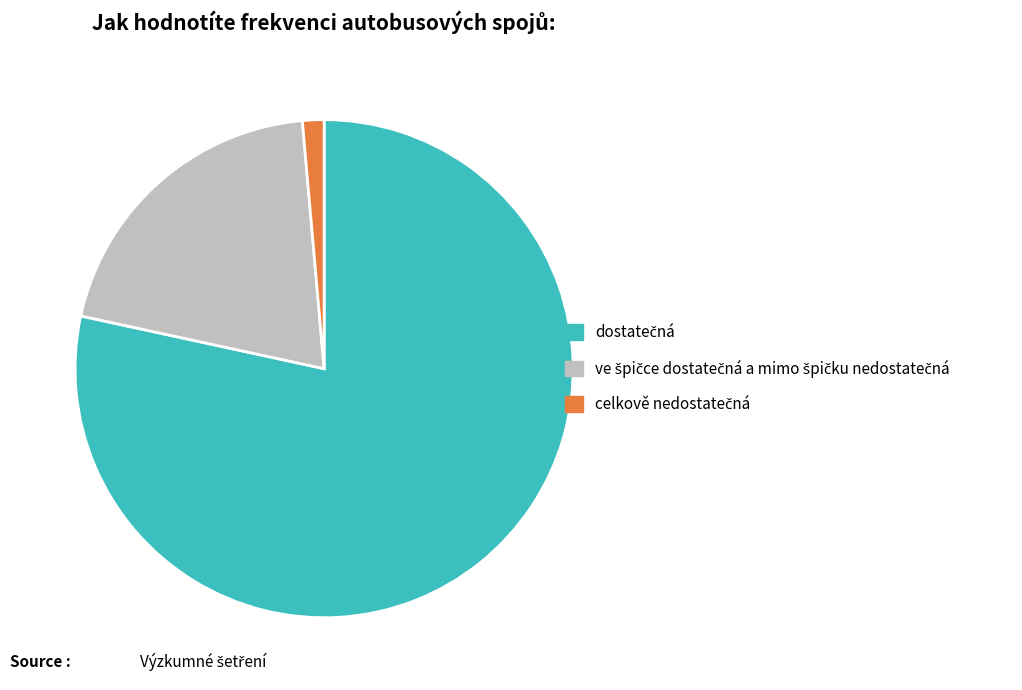

Is there a majority slice in this chart?

Yes